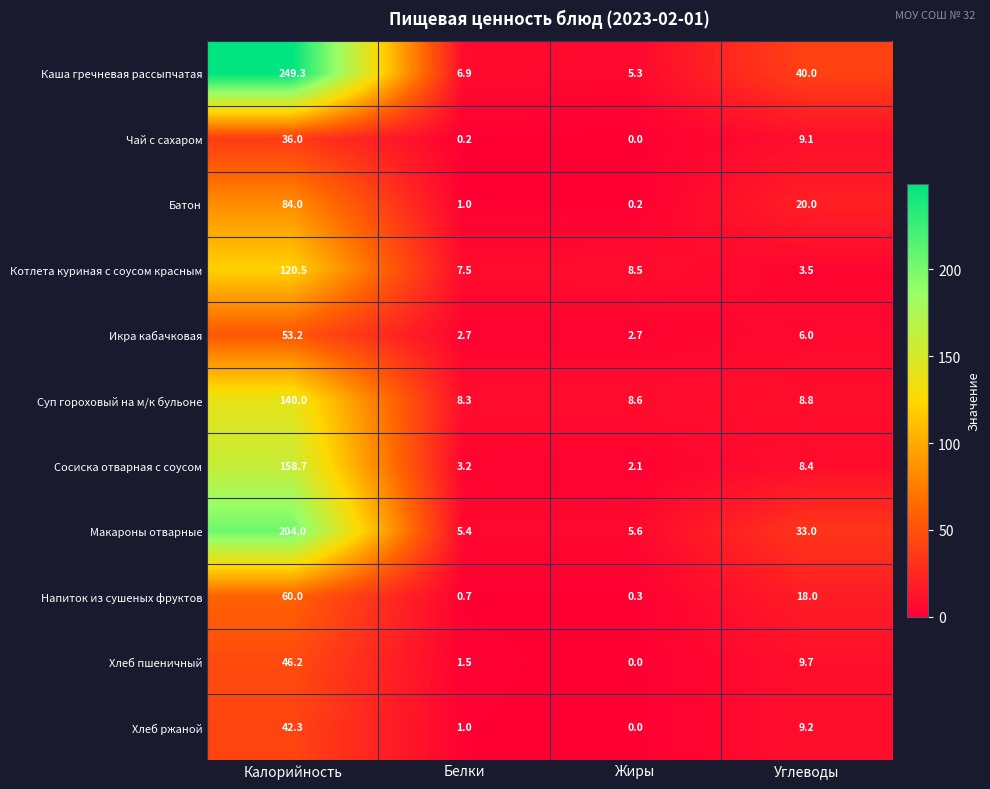

Which label corresponds to the largest value in the chart?

Калорийность